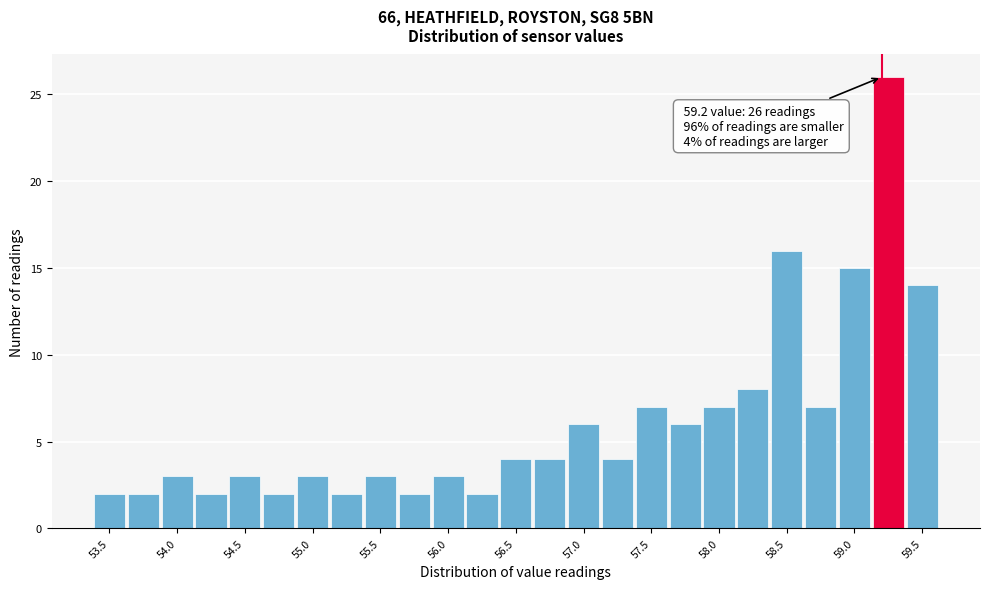

Which range on the x-axis has the tallest bar?

59.125 to 59.375